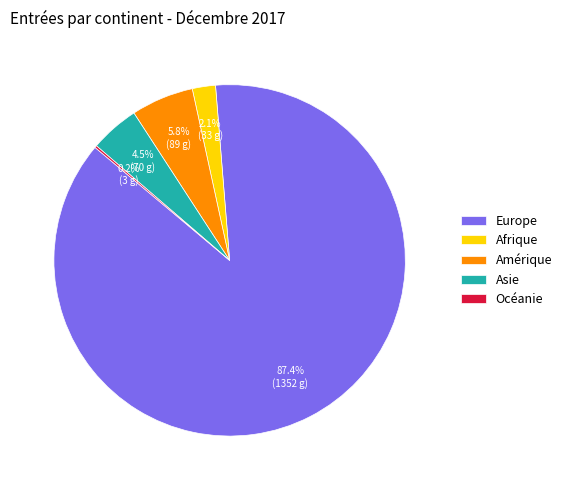

Which has a higher value, Amérique or Asie?

Amérique